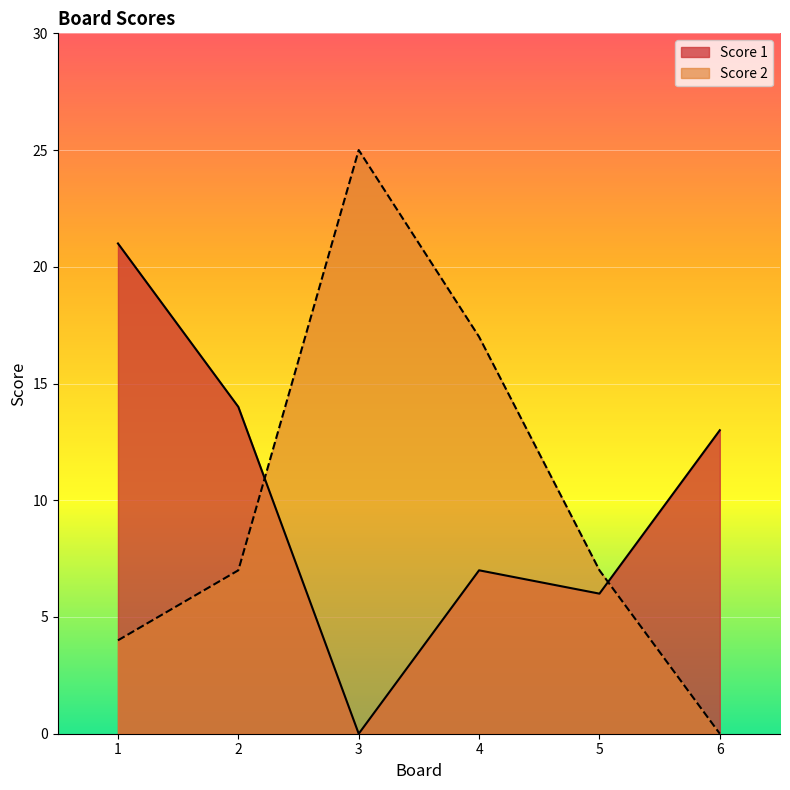

Reading left to right, what are all the values shown in this chart?

Score 1: 21	14	0	7	6	13
Score 2: 4	7	25	17	7	0